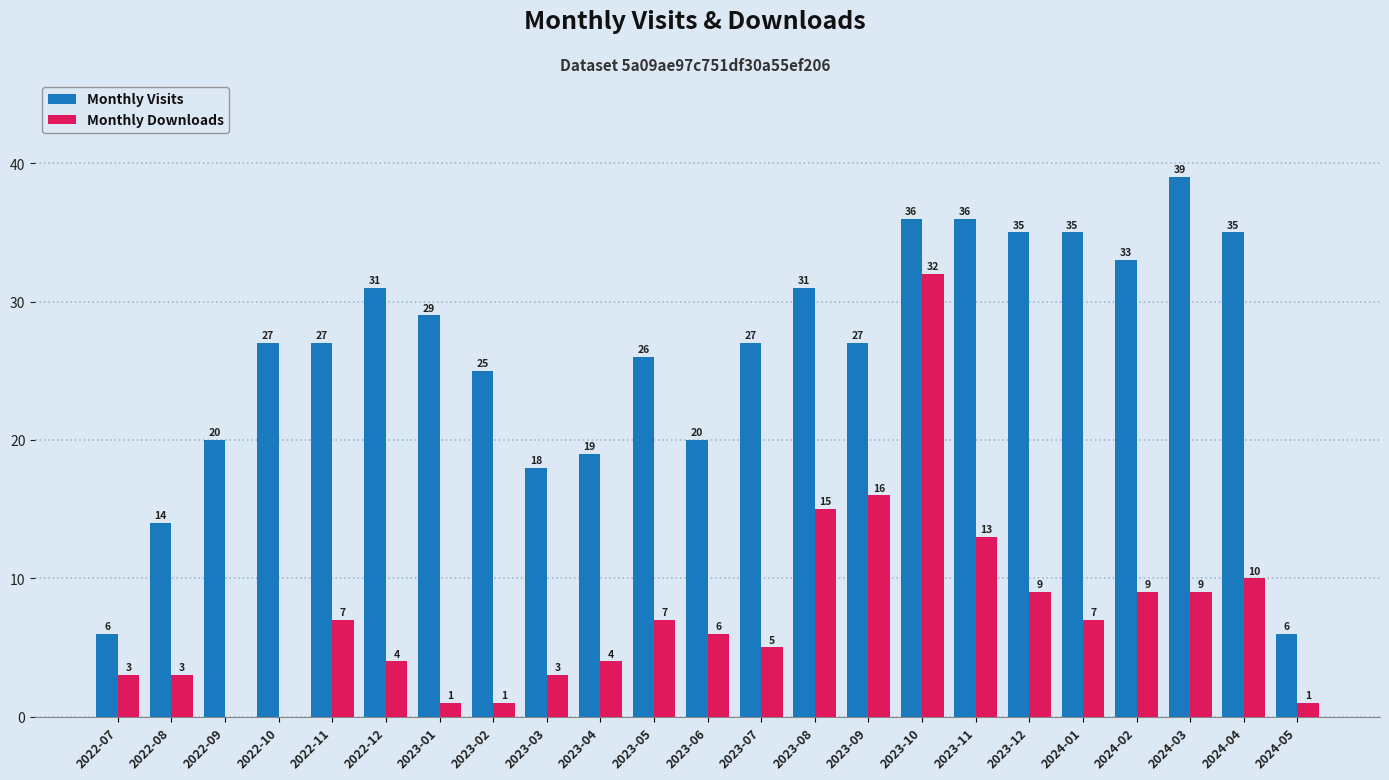

The value of Monthly Visits at 2023-02 is 25. True or false?

True